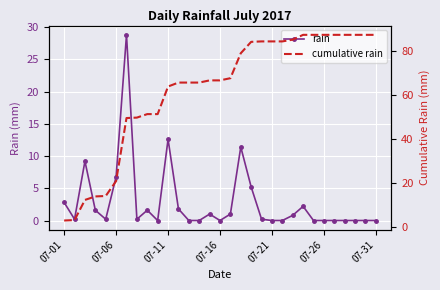

True or false: cumulative rain has a value of 119.7 at 27.

False